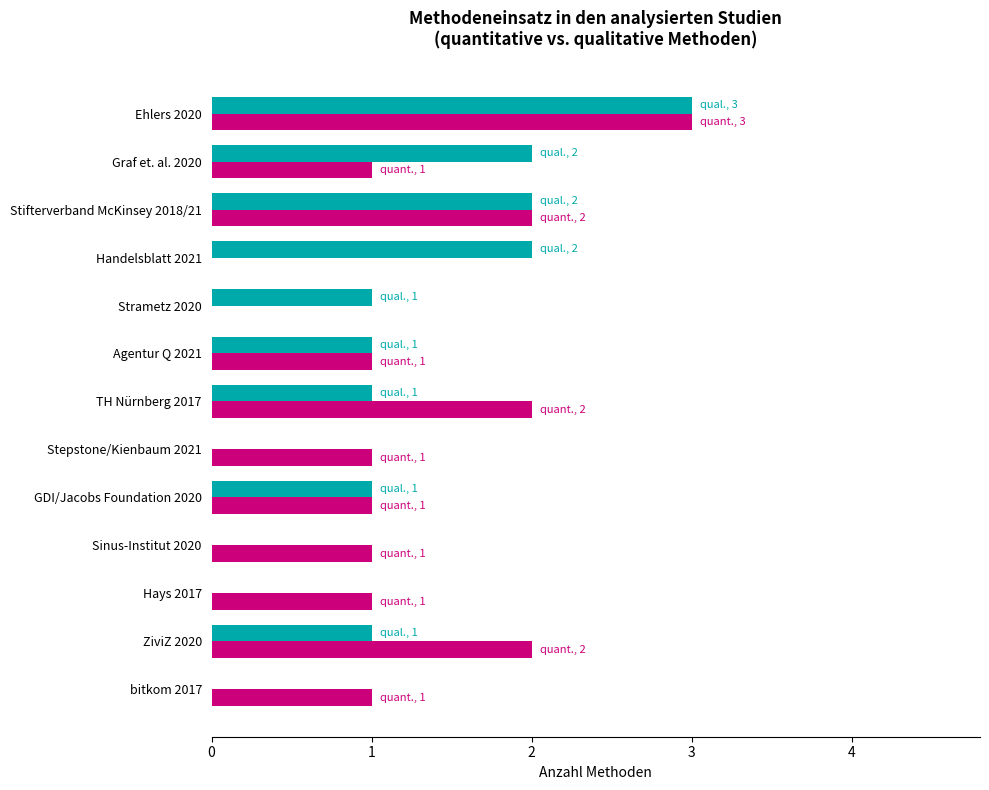

At which category is the sum across all series the highest?

Ehlers 2020